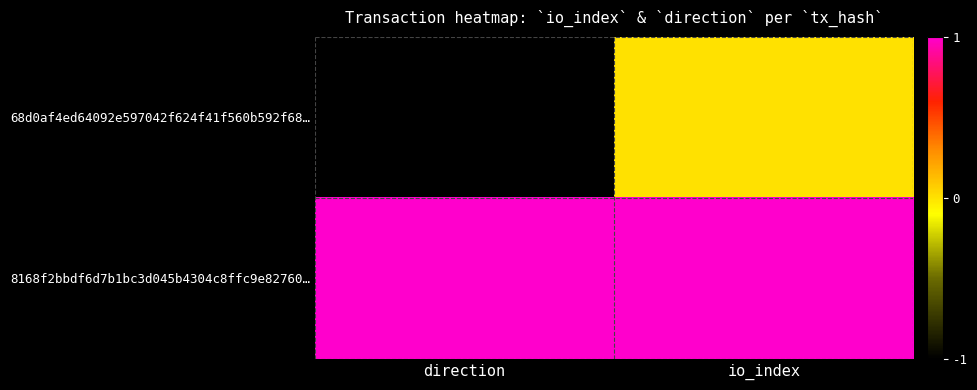

Reading left to right, extract all data points from this chart.

68d0af4ed64092e597042f624f41f560b592f68…: direction=-1	io_index=0
8168f2bbdf6d7b1bc3d045b4304c8ffc9e82760…: direction=1	io_index=1